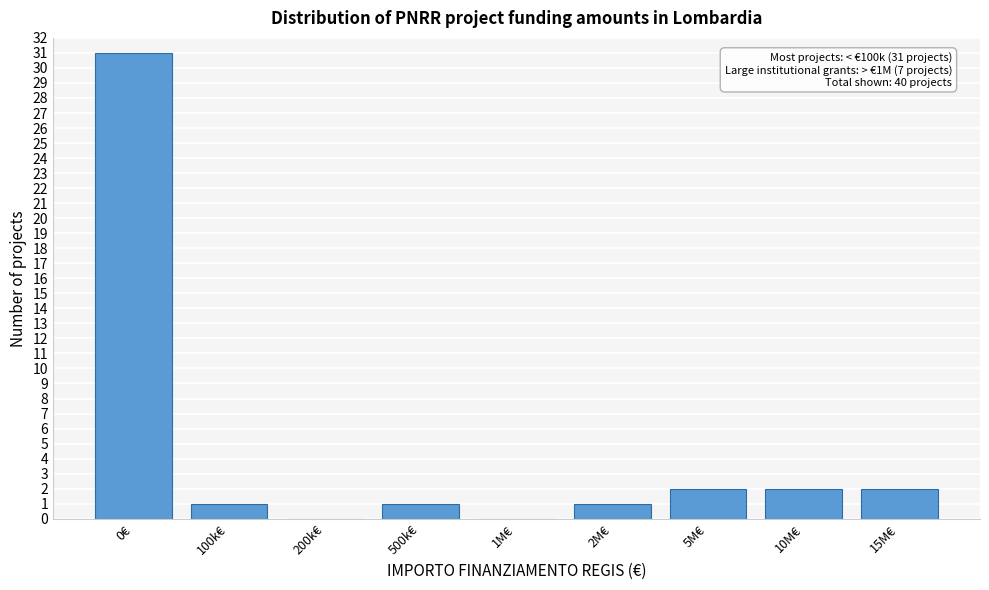

Reading left to right, list all the values displayed in this chart.

0€=31	100k€=1	200k€=0	500k€=1	1M€=0	2M€=1	5M€=2	10M€=2	15M€=2